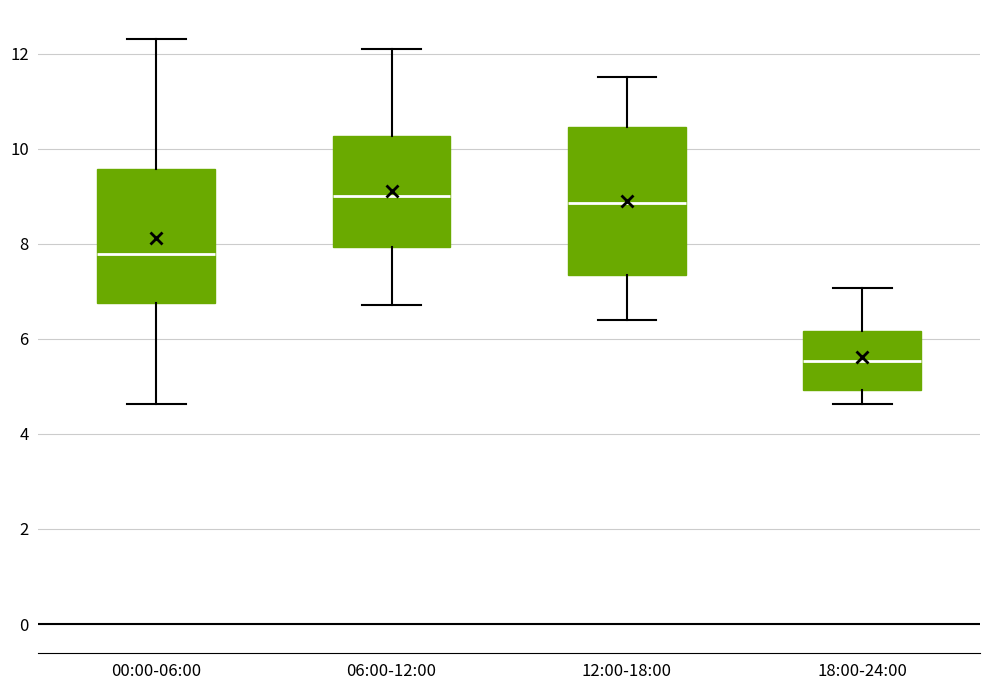

Reading left to right, read every box against the y-axis: the position of its median line, the range the box covers, and the ends of its whiskers. The values are not printed on the chart, so give them approximately, as read against the axis.

00:00-06:00: median 7.8, box 6.8 to 9.6, whiskers 4.6 to 12.4
06:00-12:00: median 9.0, box 8.0 to 10.2, whiskers 6.8 to 12.2
12:00-18:00: median 8.8, box 7.4 to 10.4, whiskers 6.4 to 11.6
18:00-24:00: median 5.6, box 5.0 to 6.2, whiskers 4.6 to 7.0